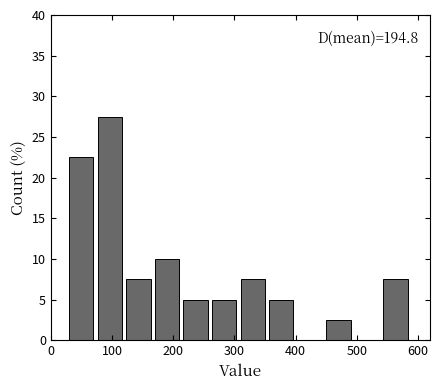

Over which range of the x-axis is the bar tallest?

80 to 120